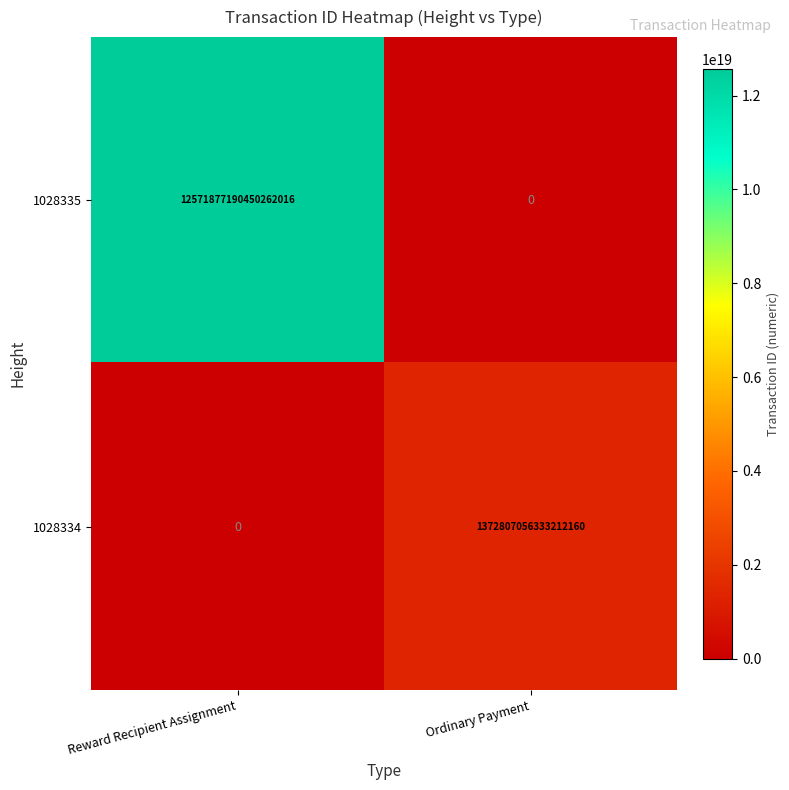

At which category does the chart reach its peak across all series?

Reward Recipient Assignment